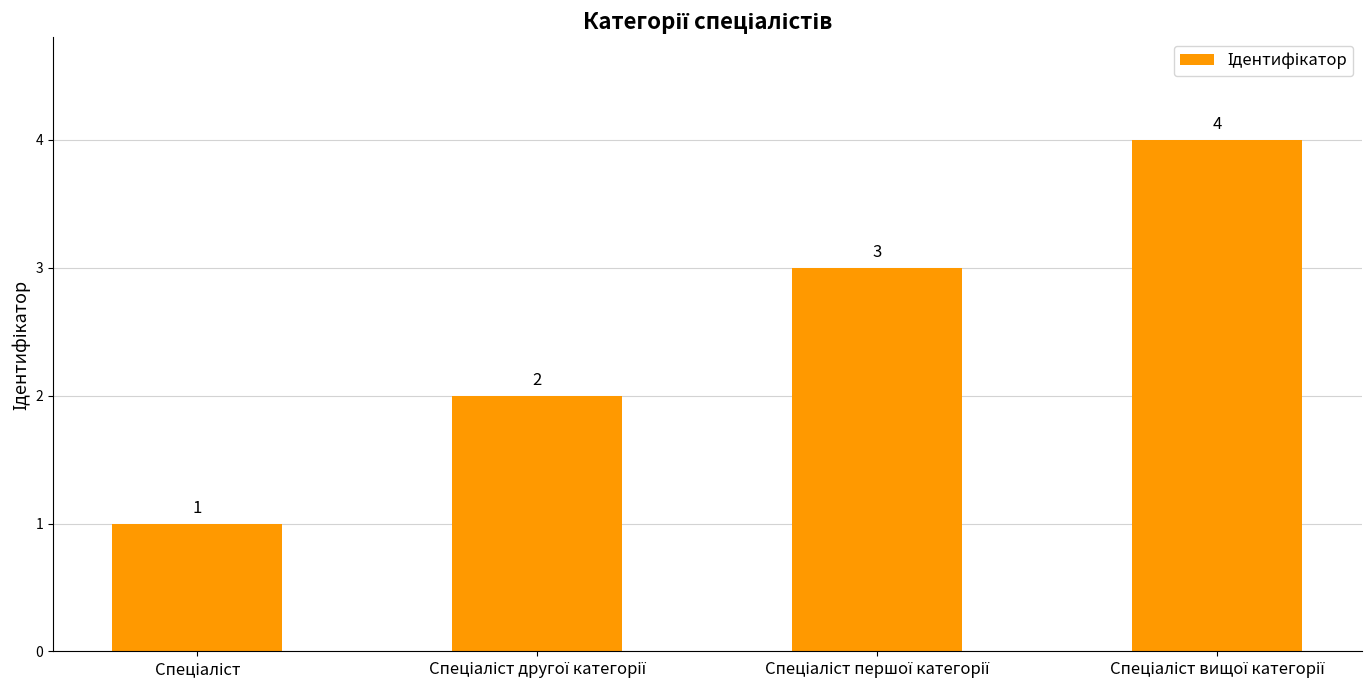

What is the value of the 4th bar from the left?

4